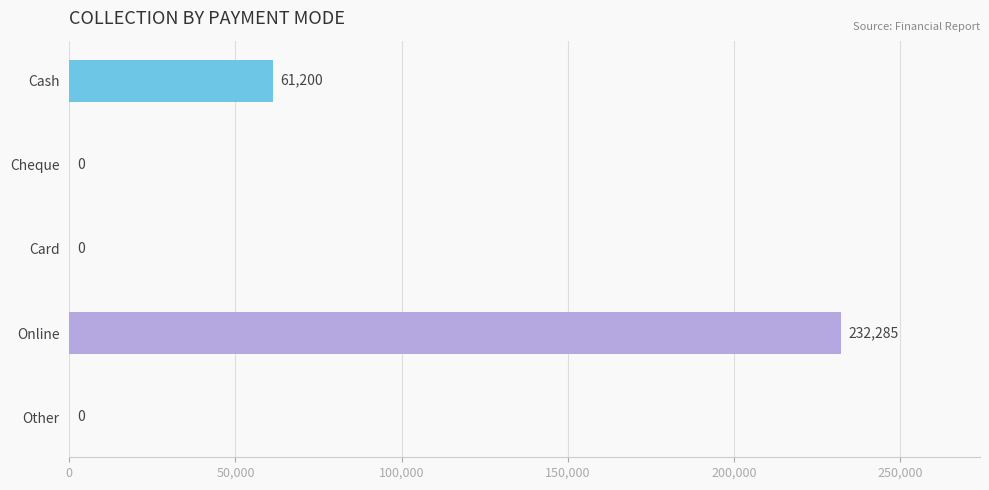

What is the label of the 5th bar from the left?

Other